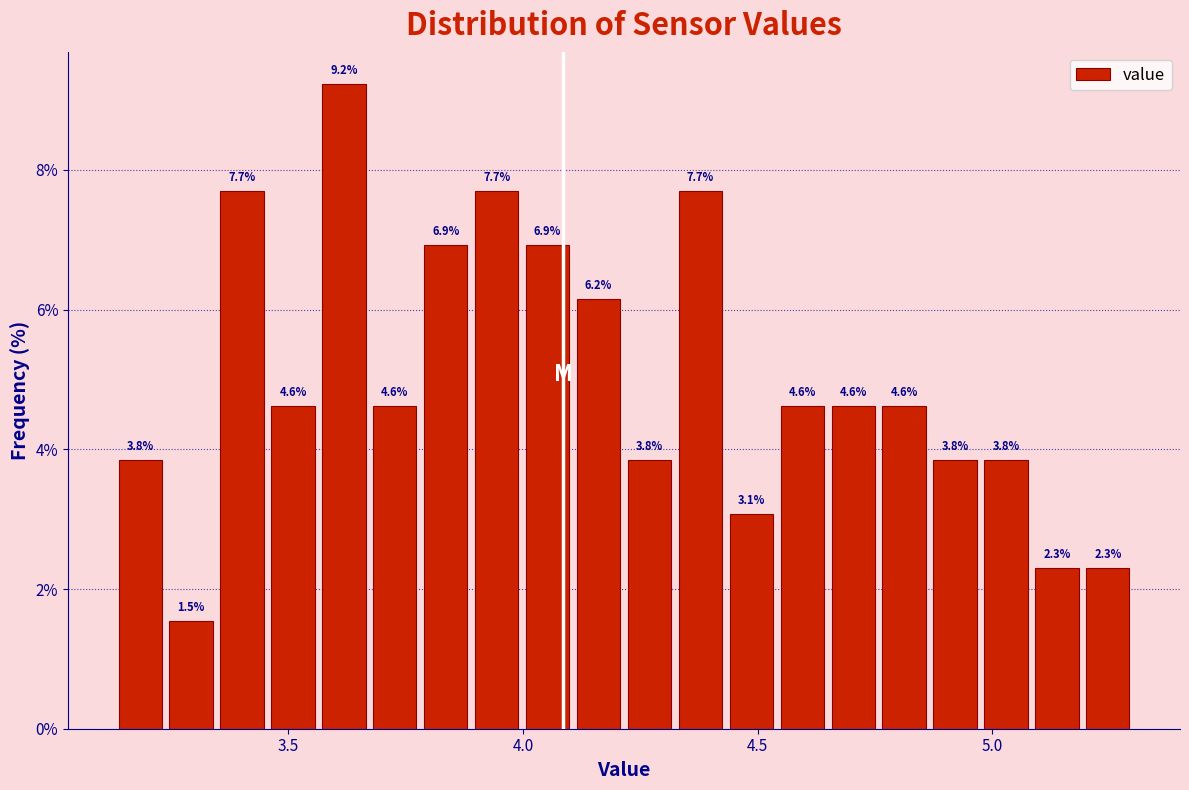

Read against the x-axis, roughly where is the centre of the tallest bar?

3.60